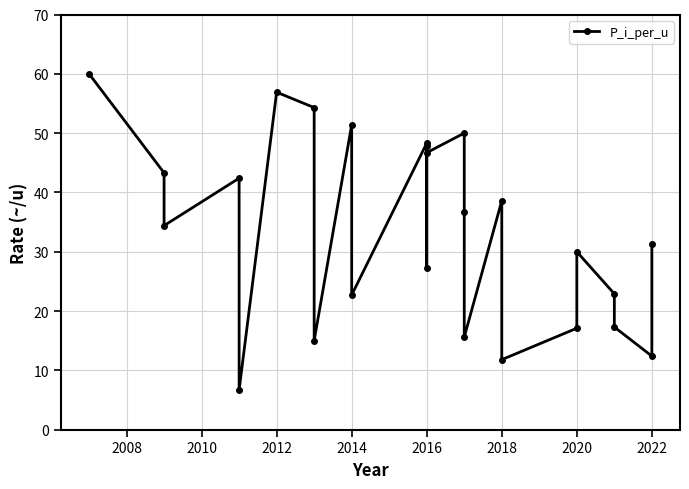

Approximately how many times larger is the value at 2016 compared to 2016?

1.8